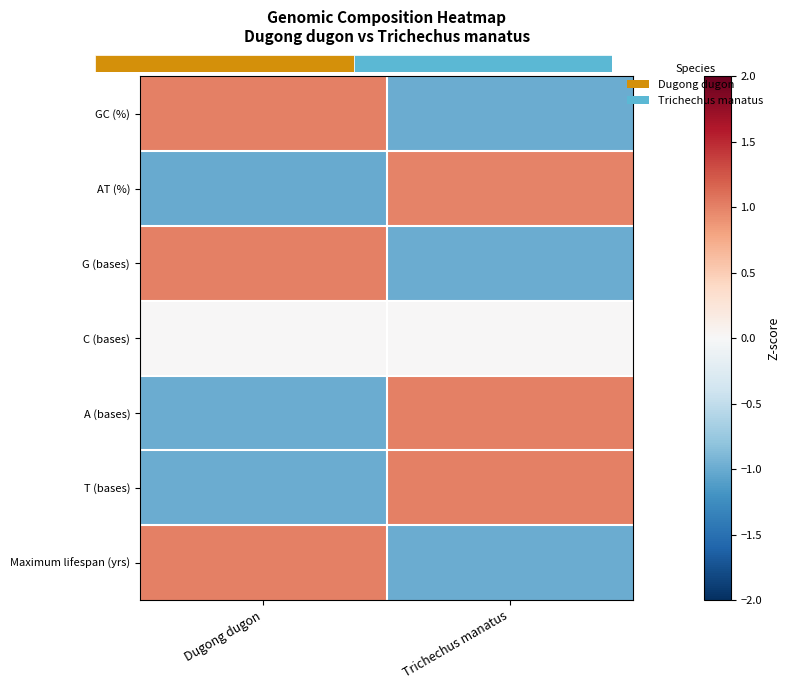

What is the greatest value displayed?

1.0